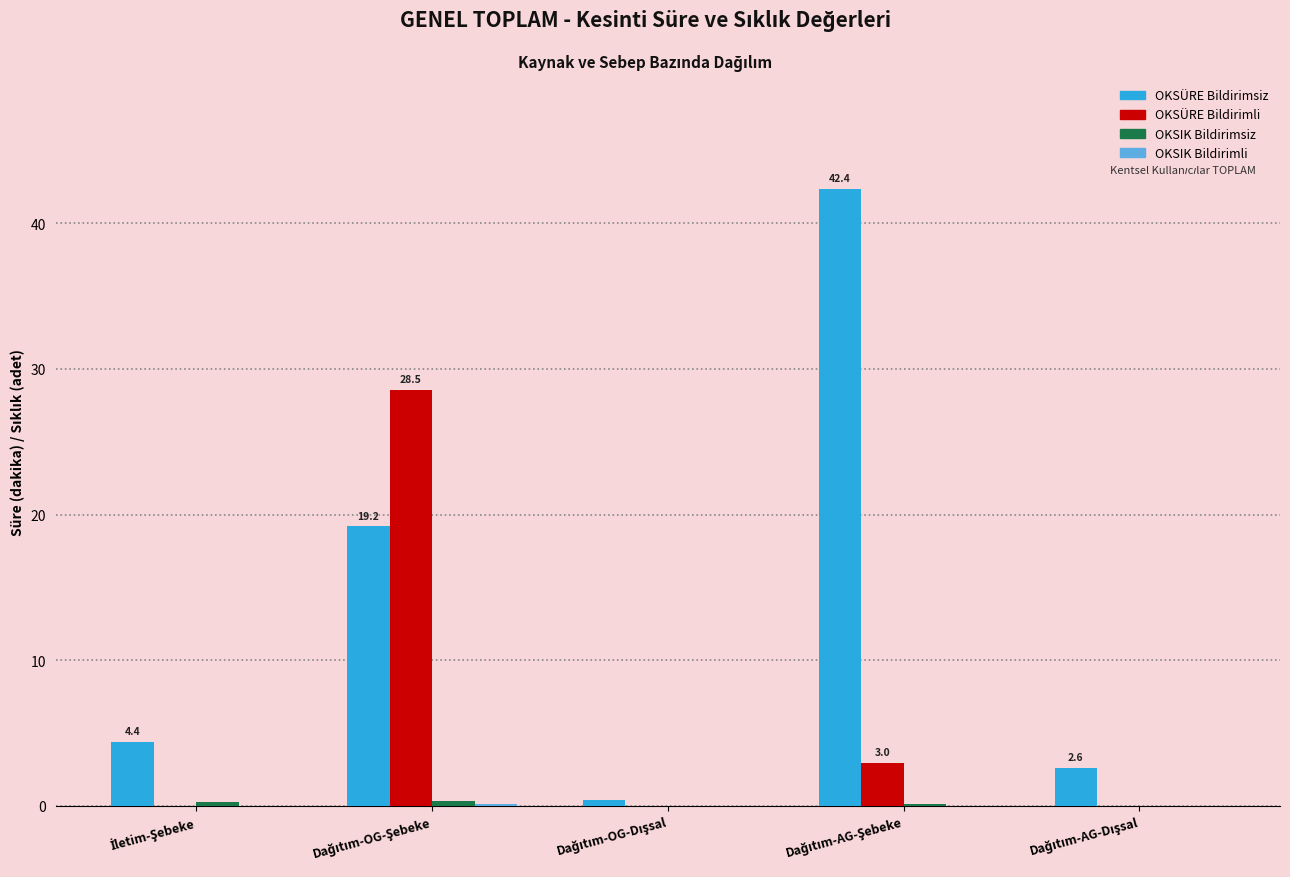

Which series has the largest total across all categories?

OKSÜRE Bildirimsiz